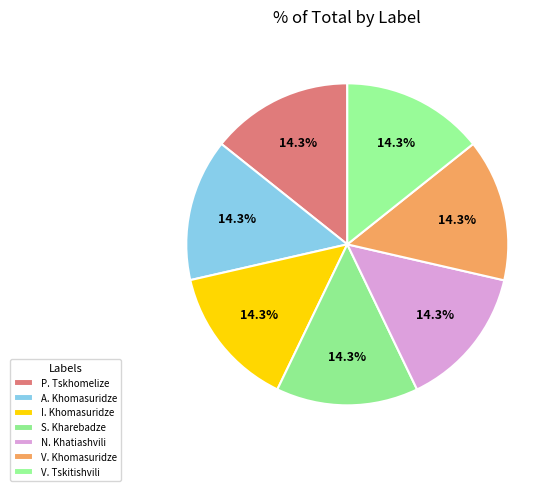

Combined, do ალექსი ხომასურიძე and ნიკოლოზ დავითის ძე ხატიაშვილი account for over 50%?

No